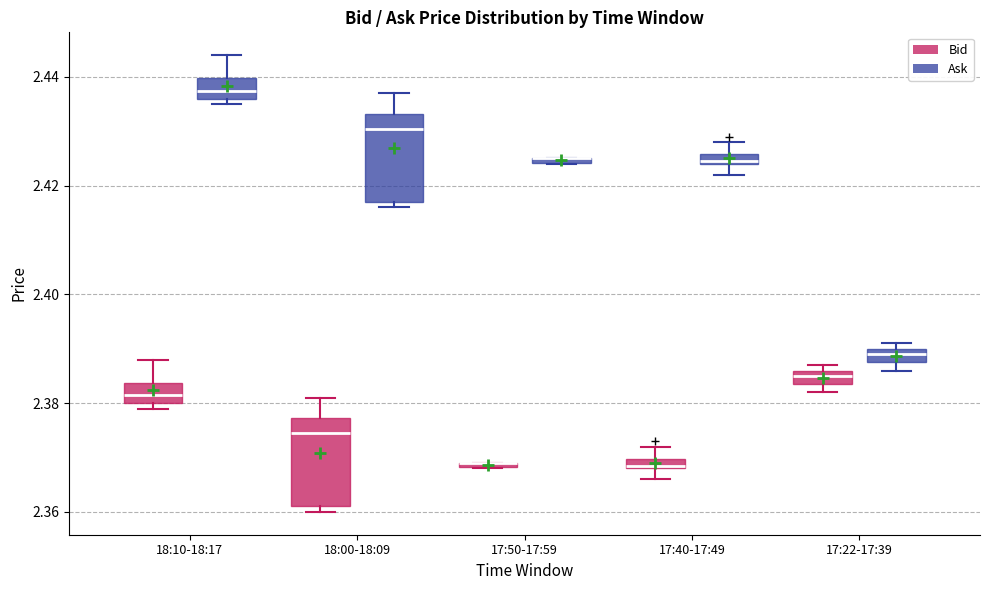

Where does the upper whisker of the box for 17:40-17:49 (Ask) end on the y-axis? The values are not printed on the chart, so give them approximately, as read against the axis.

2.428